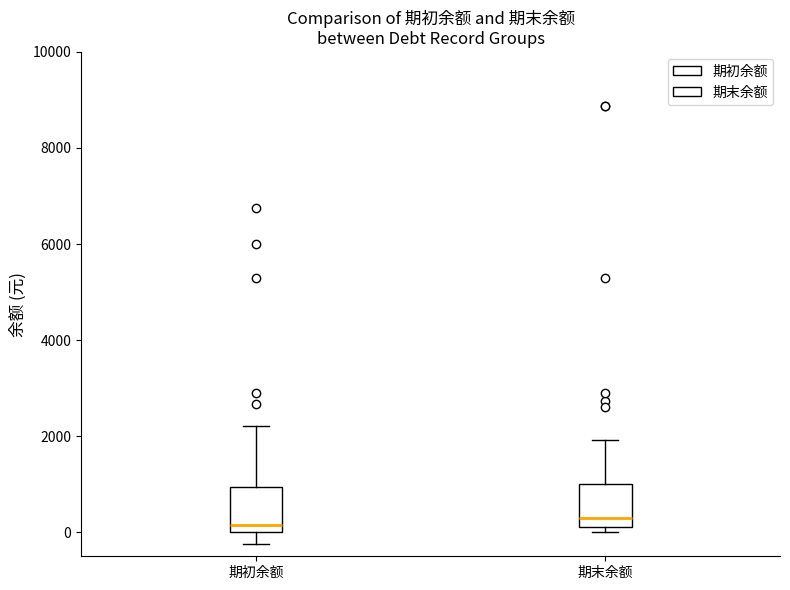

Reading left to right, read every box against the y-axis: the position of its median line, the range the box covers, and the ends of its whiskers. The values are not printed on the chart, so give them approximately, as read against the axis.

期初余额: median 200, box 0 to 1000, whiskers -200 to 2200
期末余额: median 200 (just above the box's lower edge), box 200 to 1000, whiskers 0 to 2000